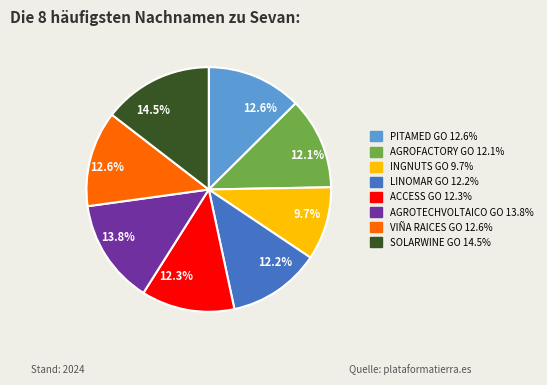

Is there a majority slice in this chart?

No